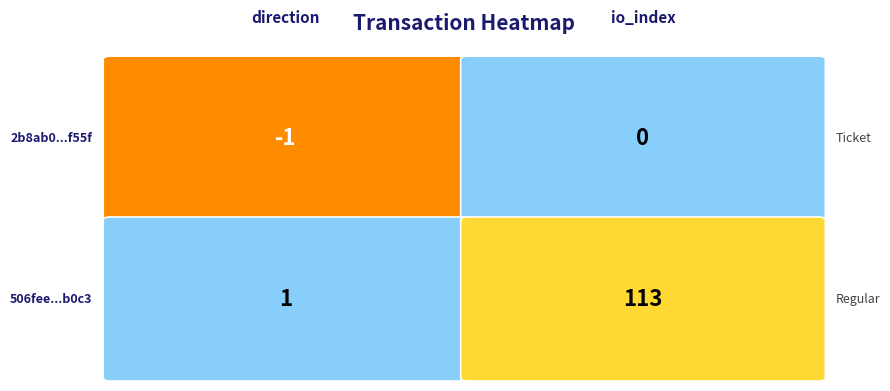

Reading left to right, what are all the values shown in this chart?

2b8ab0809e9c1e2c88e28870ea3c0b1353f7d5b: 0=-1	1=0
506feeec6774620e225b332089953e48031f55f: 0=1	1=113